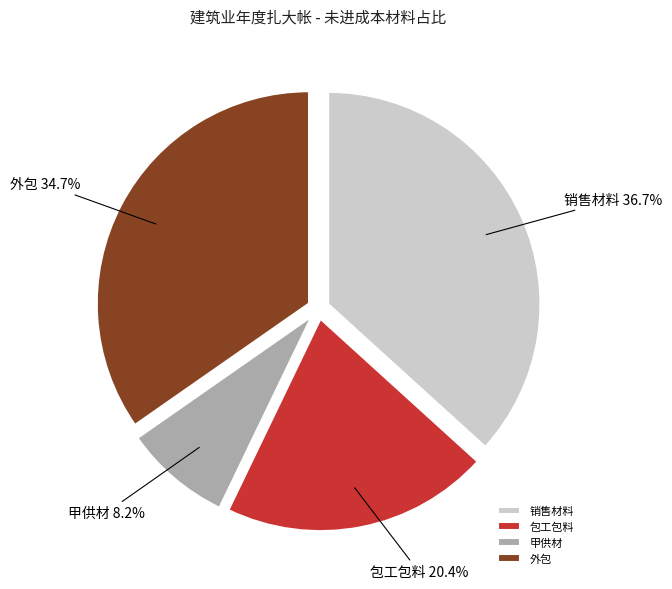

How many segments does this pie chart have?

4